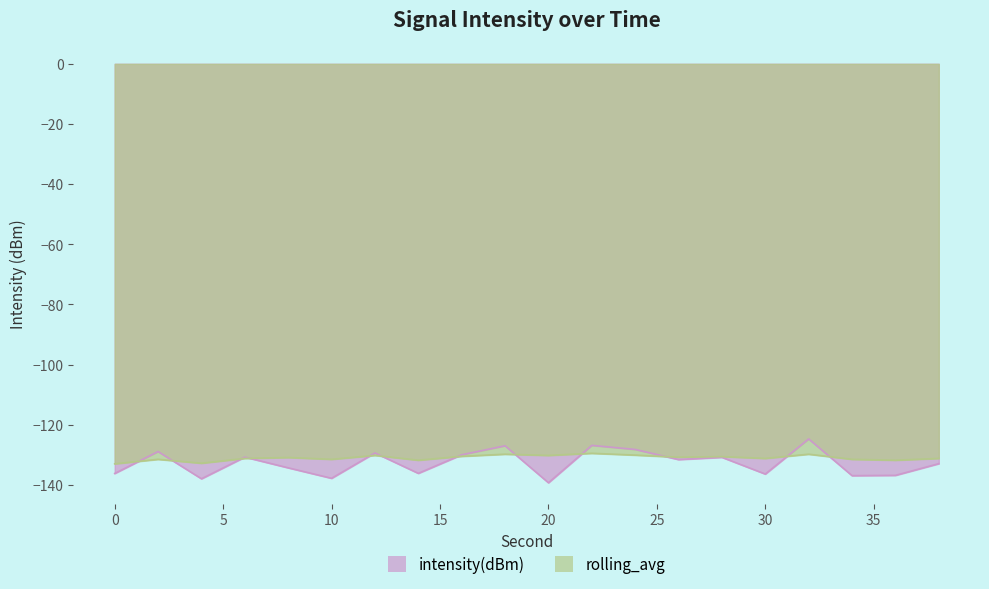

True or false: rolling_avg has a value of -131.2 at 30.

True